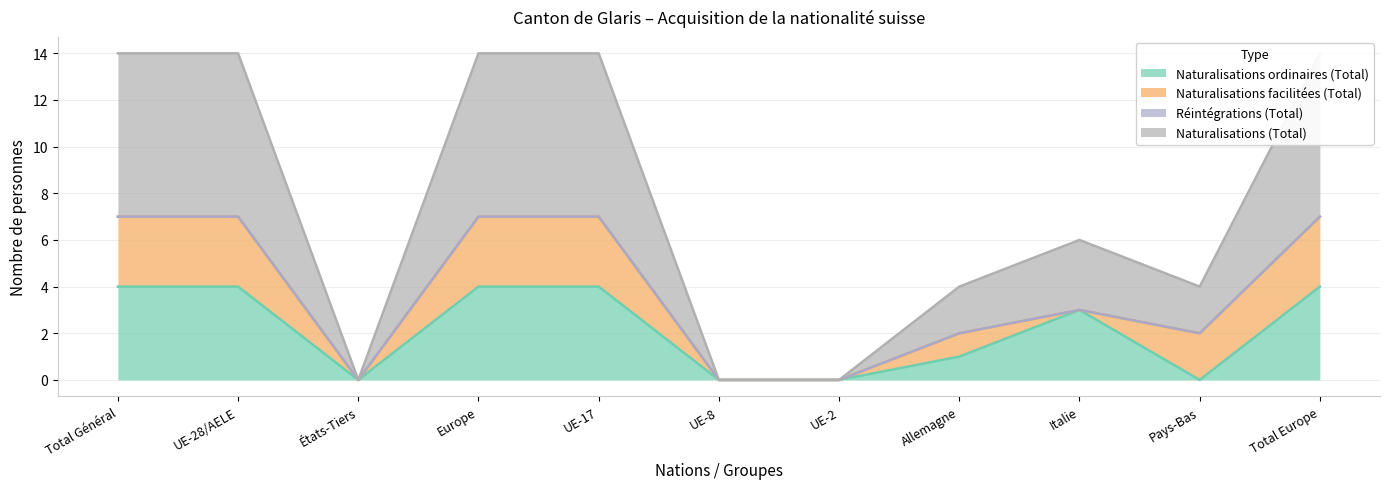

Which has a higher value, Europe or Total Général?

Europe